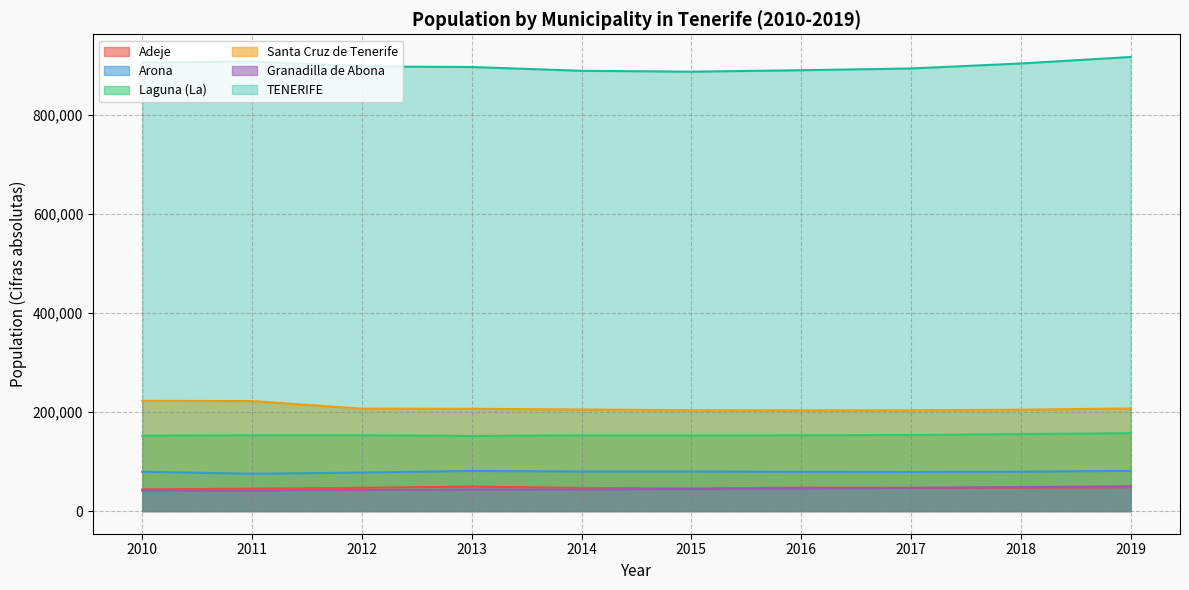

Is the value of Adeje at 2016 greater than the value of Arona at 2013?

No